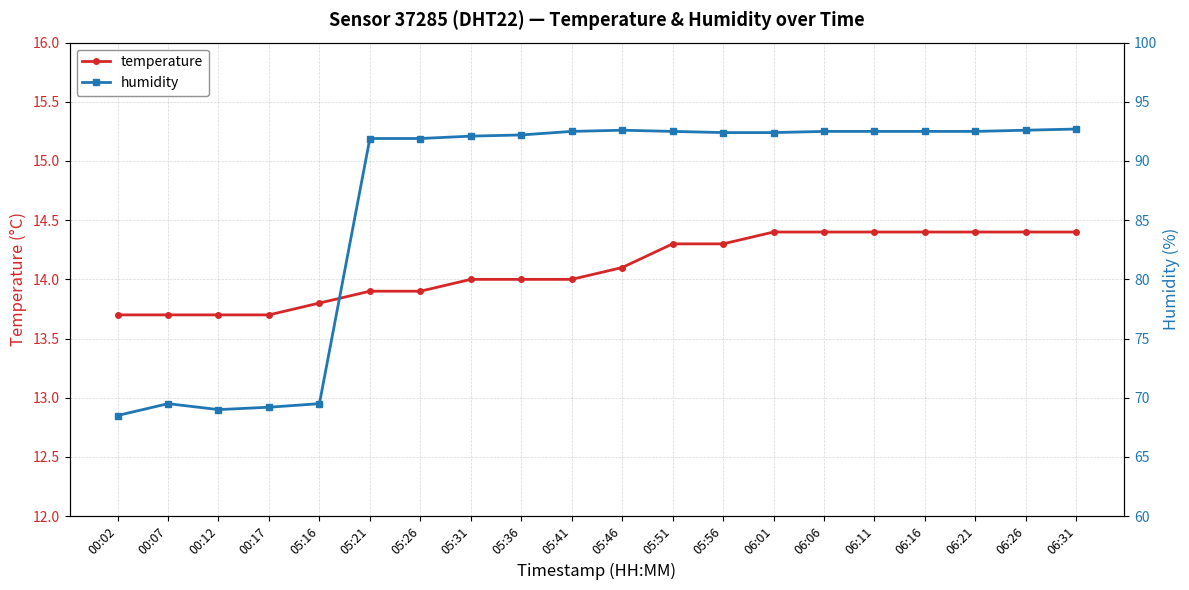

Is this an area chart (filled region under the line)?

No